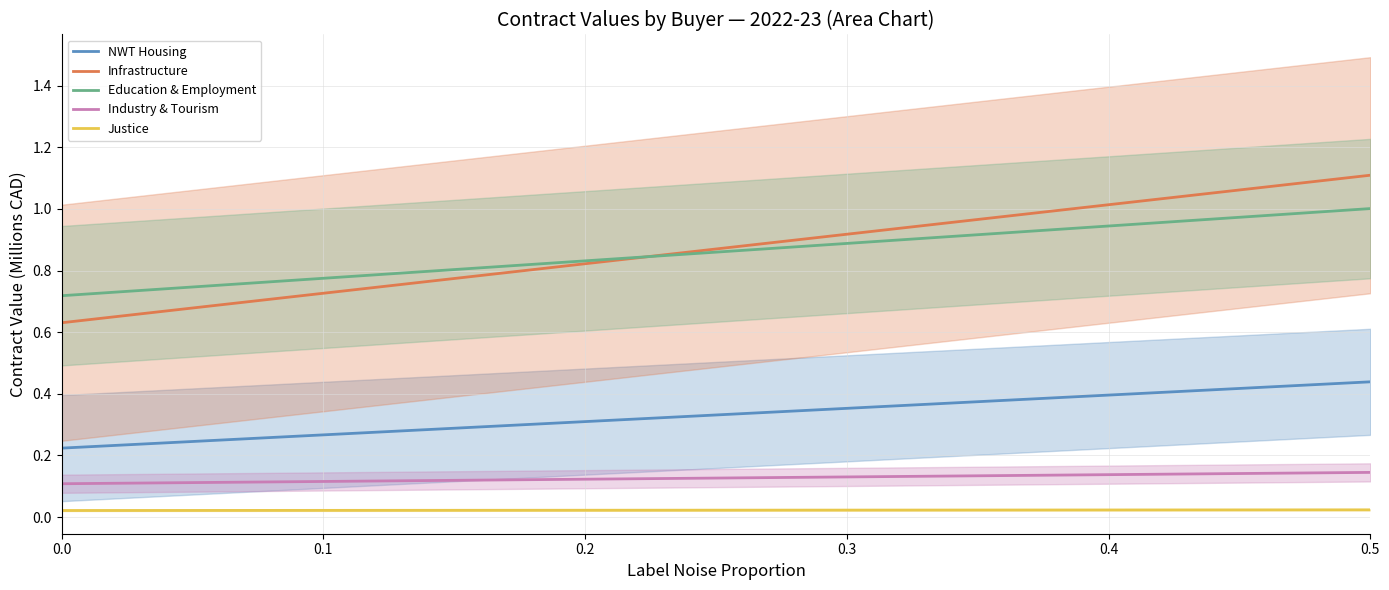

True or false: Infrastructure has a value of 0.3 at 0.0.

False